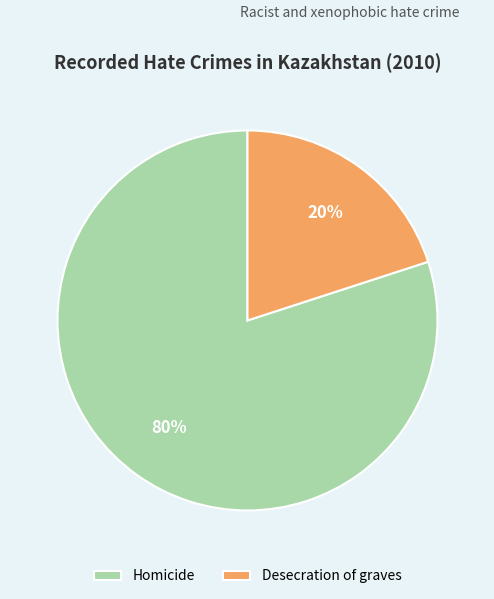

To the nearest percent, what is the difference between the largest and smallest slice percentages?

60%